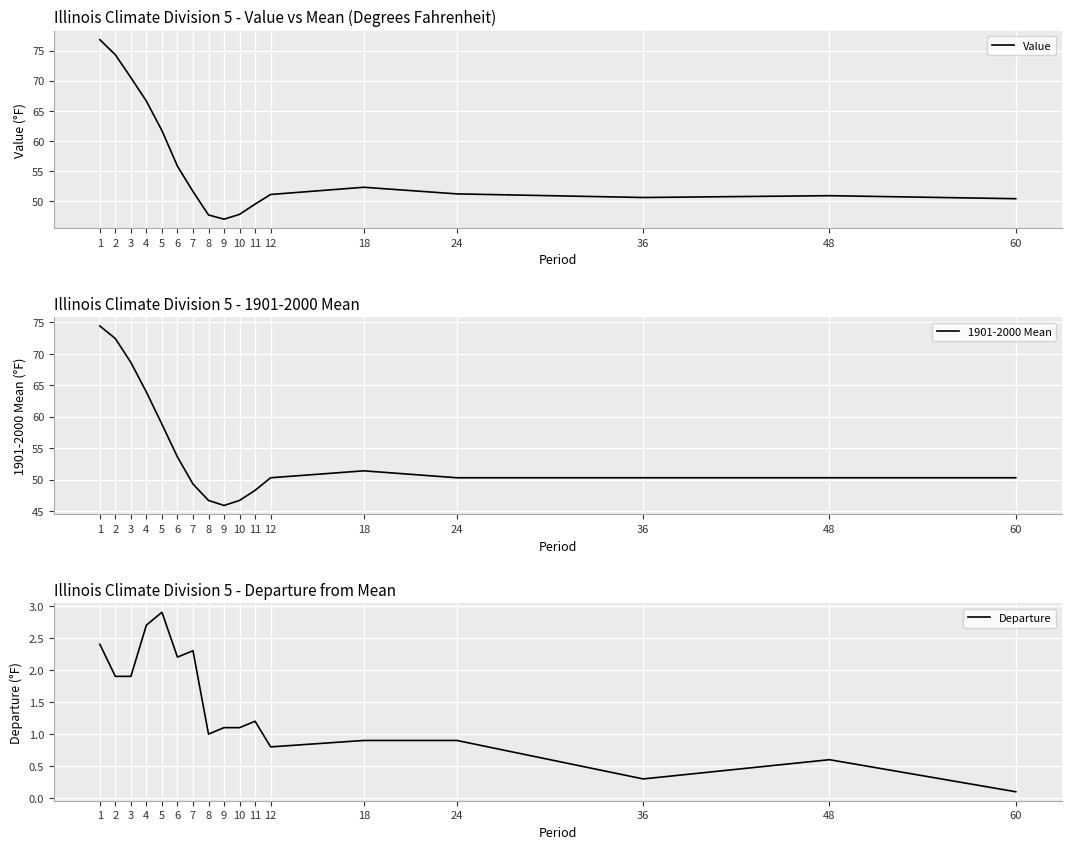

How many interior local valleys does the Value series have?

2